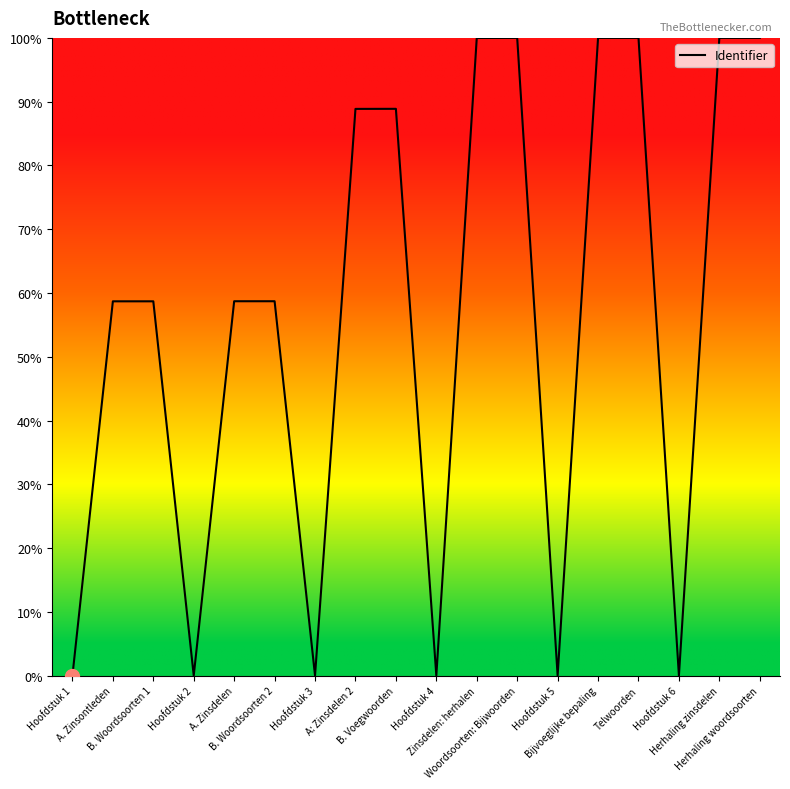

What is the difference between the maximum and minimum values?

100.0